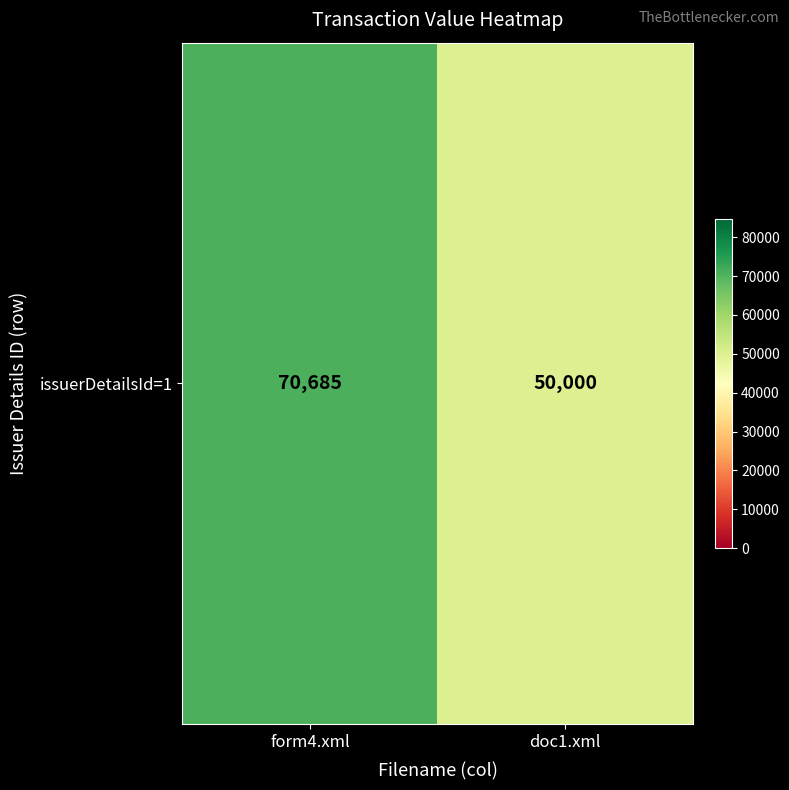

Reading left to right, list all the values displayed in this chart.

70685	50000